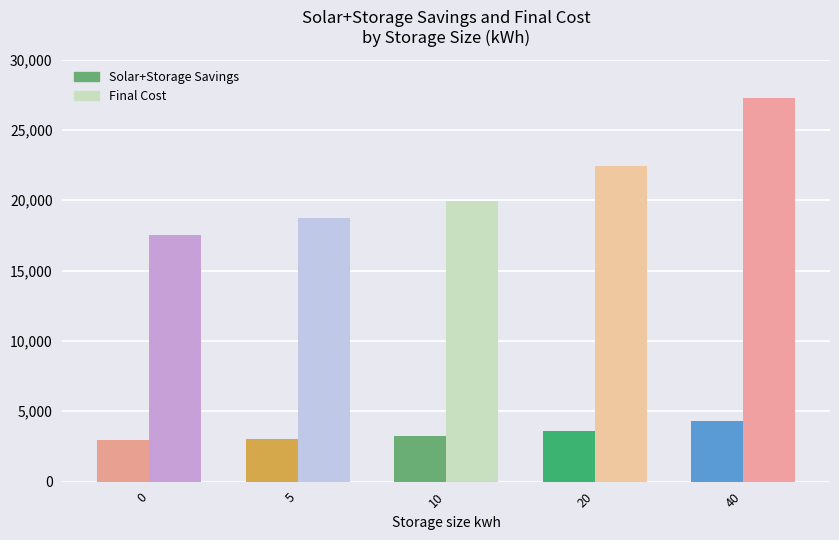

Which series changed the most between 5 and 10?

Final Cost